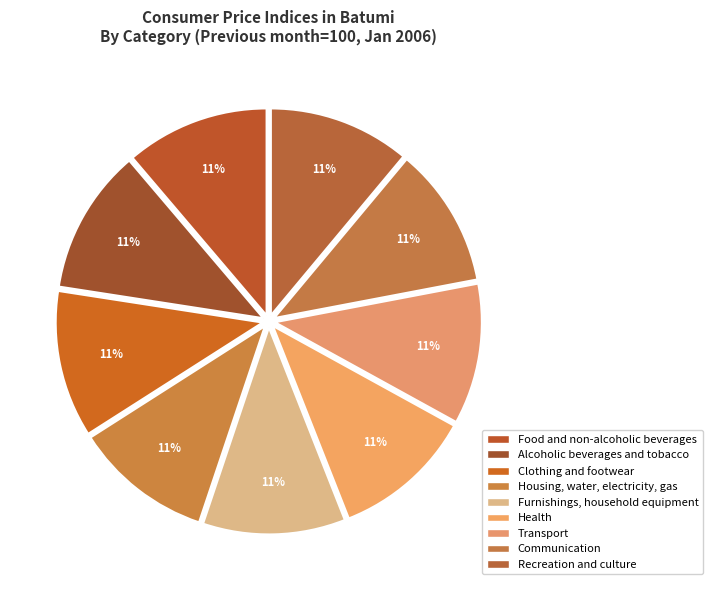

How many slices are in this pie chart?

9